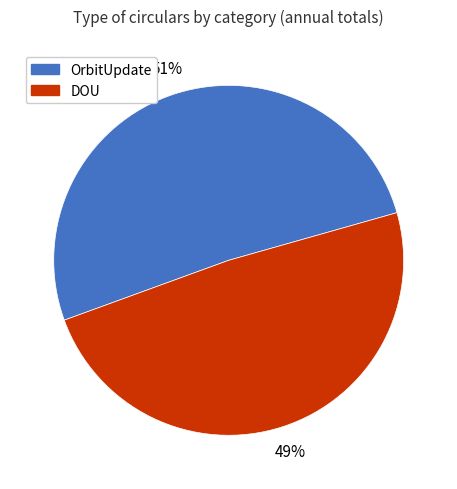

Which category has the smallest portion of the pie?

DOU